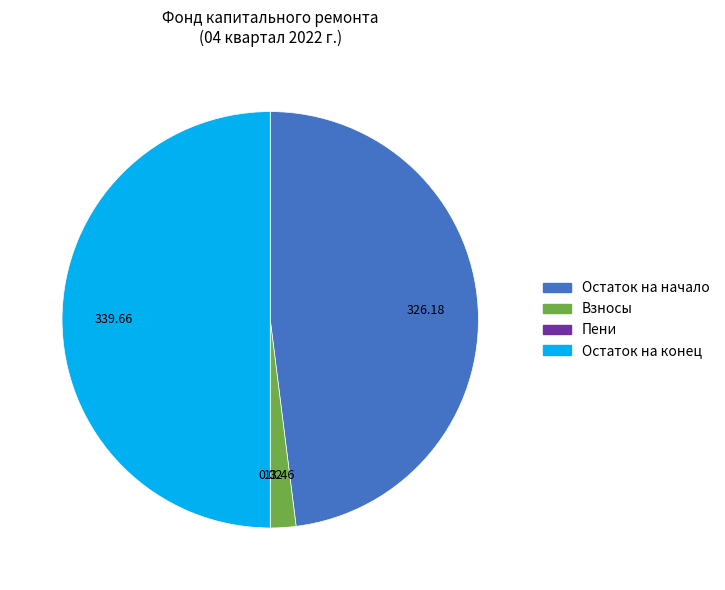

Do Взносы and Остаток на конец together represent more than half of the pie?

Yes